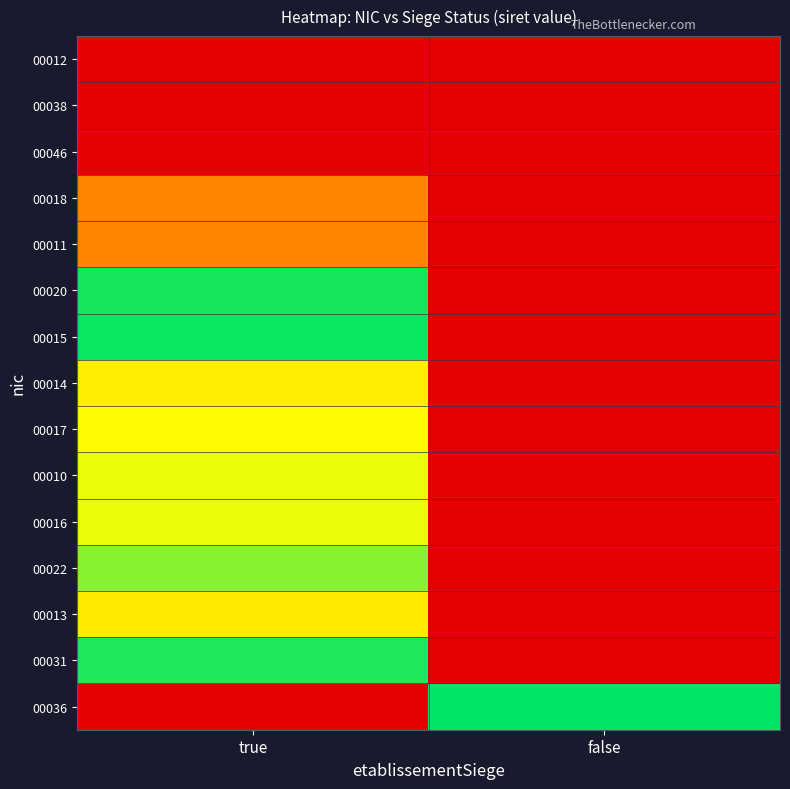

What is the total value across all series at true?

7.7